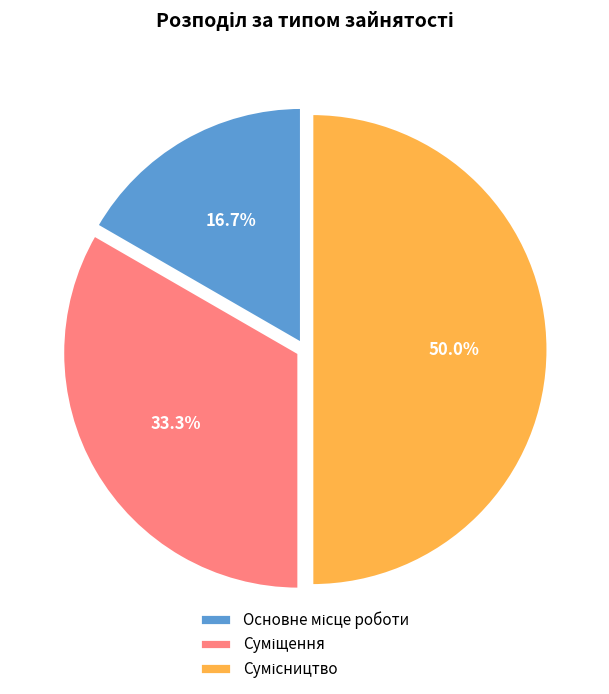

Is there any slice that represents more than half of the pie?

No